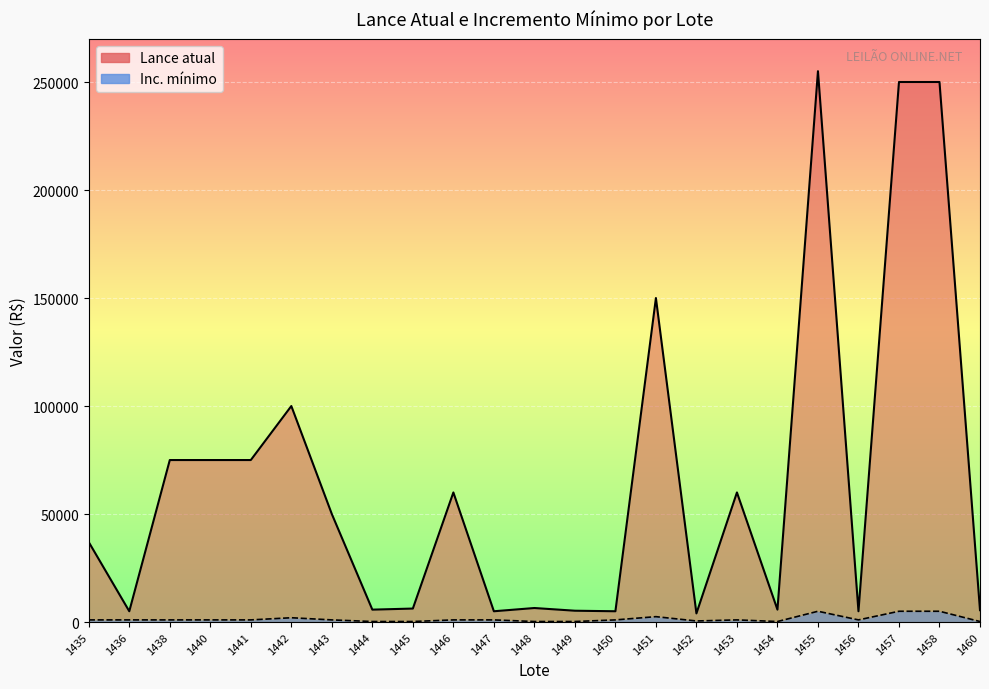

Rank the series by their average value, from lowest to highest.

Inc. mínimo, Lance atual